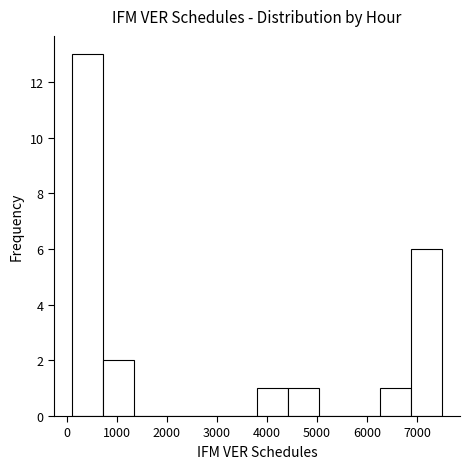

Reading left to right, transcribe this chart: for each bar, give the range it covers on the x-axis and its height. Neither the bar edges nor the heights are printed on the chart, so give them approximately, as read against the axes.

100 to 700: 13
700 to 1300: 2
1300 to 2000: 0
2000 to 2600: 0
2600 to 3200: 0
3200 to 3800: 0
3800 to 4400: 1
4400 to 5000: 1
5000 to 5600: 0
5600 to 6300: 0
6300 to 6900: 1
6900 to 7500: 6